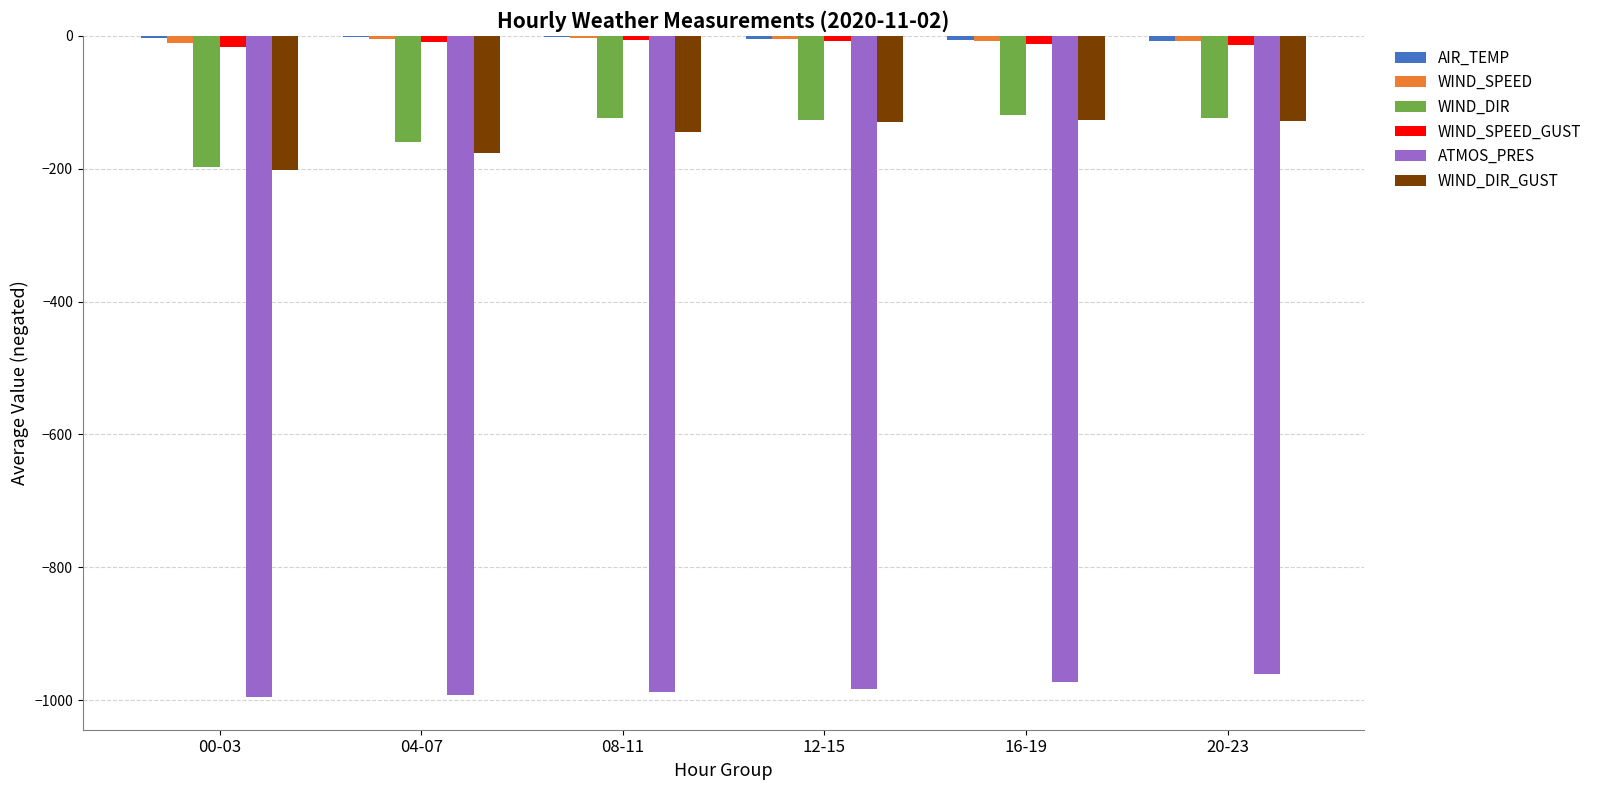

Is the value of WIND_DIR_GUST at 08-11 greater than the value of ATMOS_PRES at 04-07?

Yes